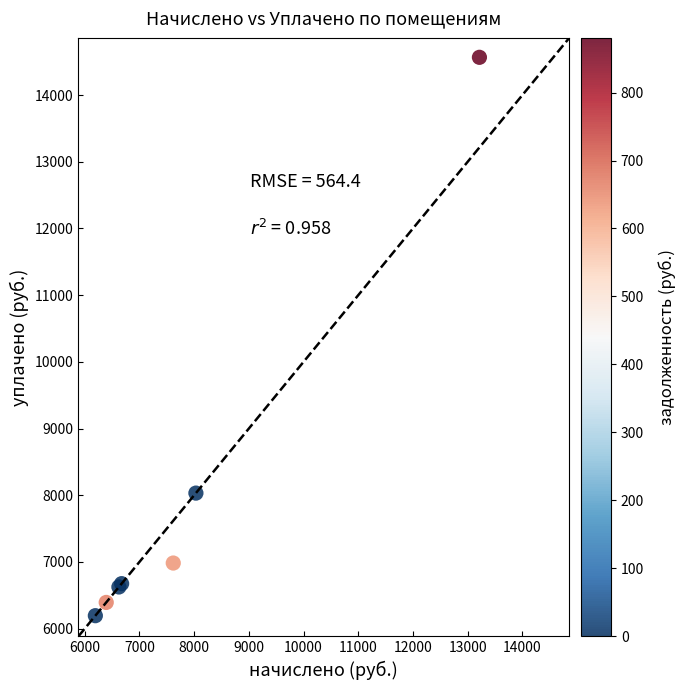

What Y value in the scatter plot is closest to 10379?

8031.6